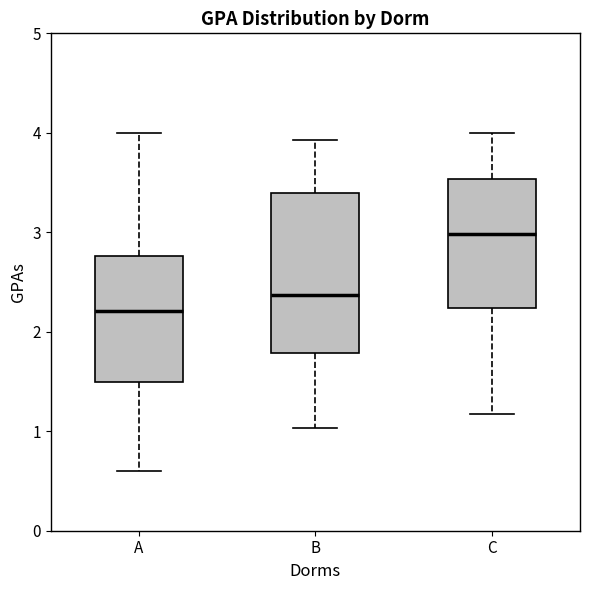

Which box is the tallest, from its lower edge to its upper edge?

B